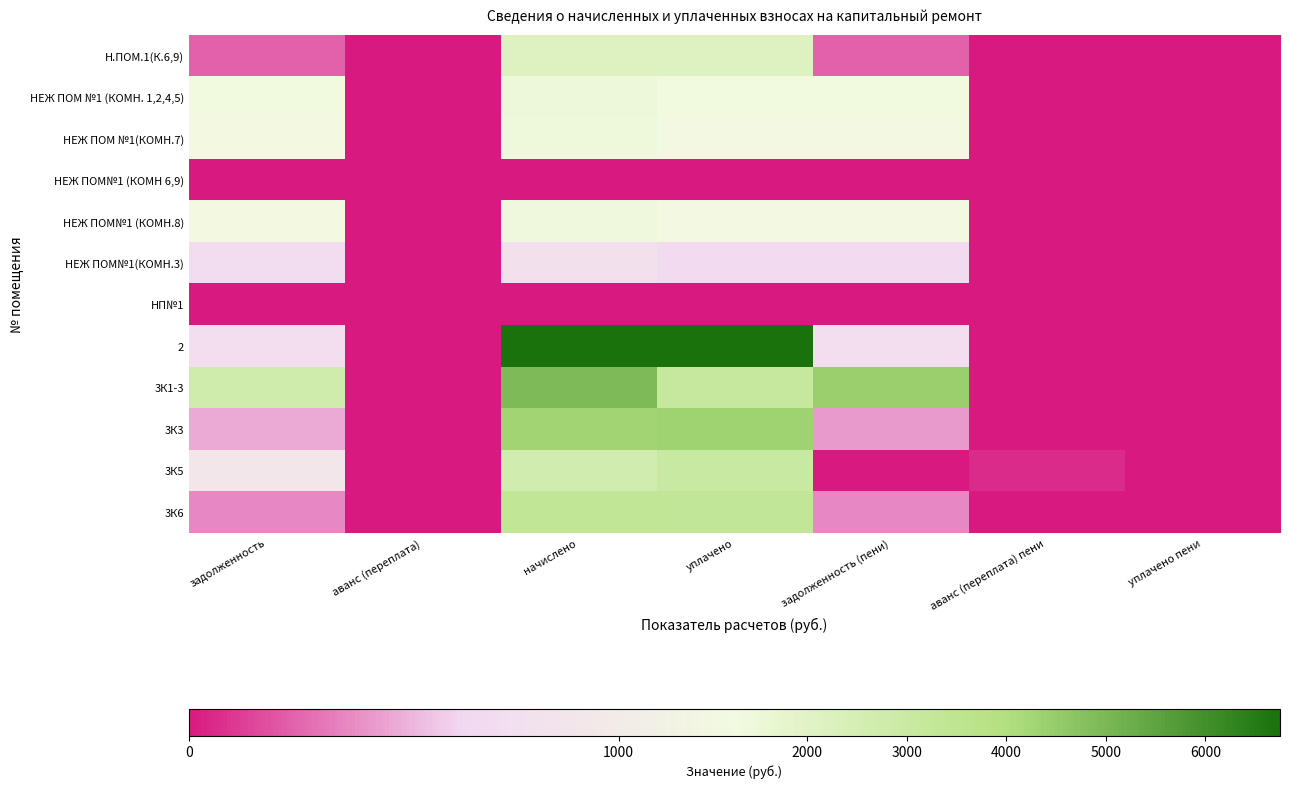

Which has a higher value, аванс (переплата) or задолженность (пени)?

задолженность (пени)